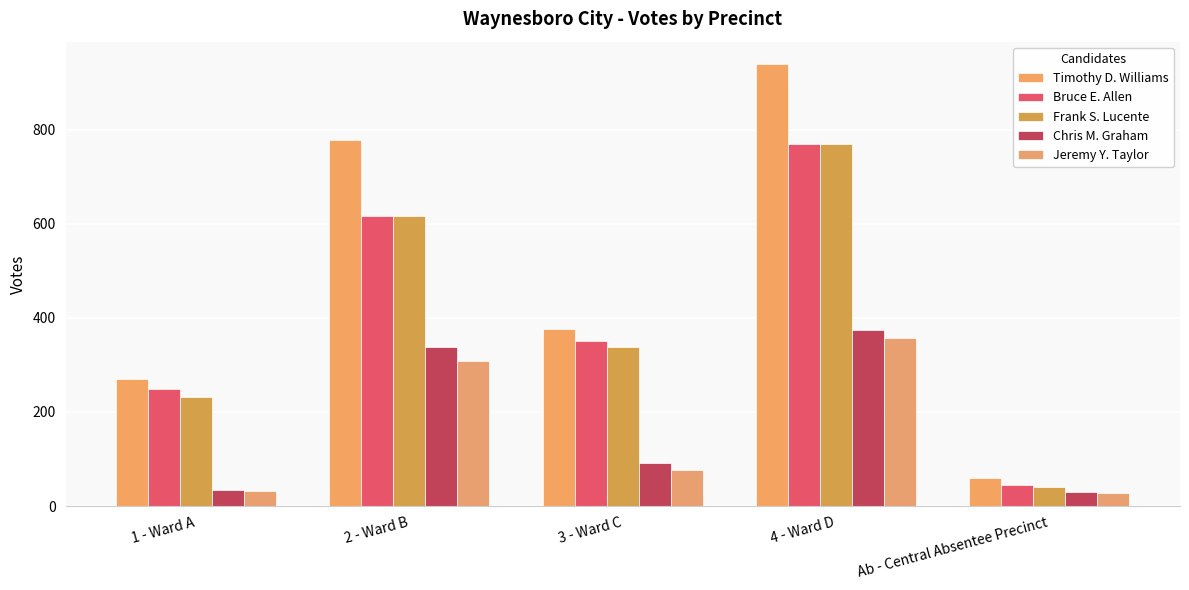

List the series in order of their peak value, lowest first.

Jeremy Y. Taylor, Chris M. Graham, Bruce E. Allen, Frank S. Lucente, Timothy D. Williams